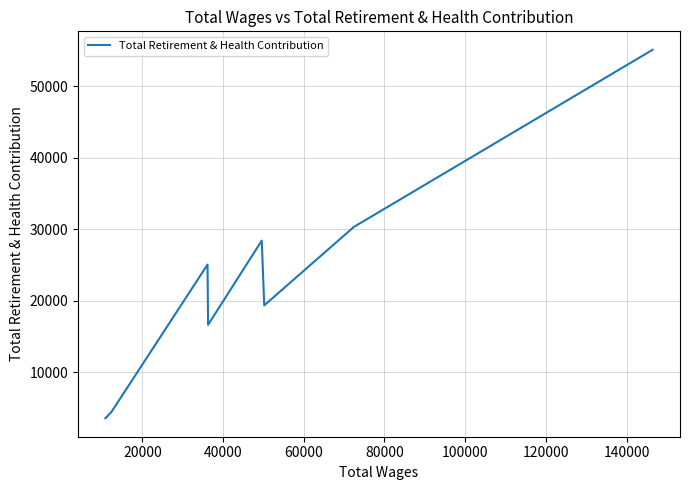

What is the smallest value displayed?

3569